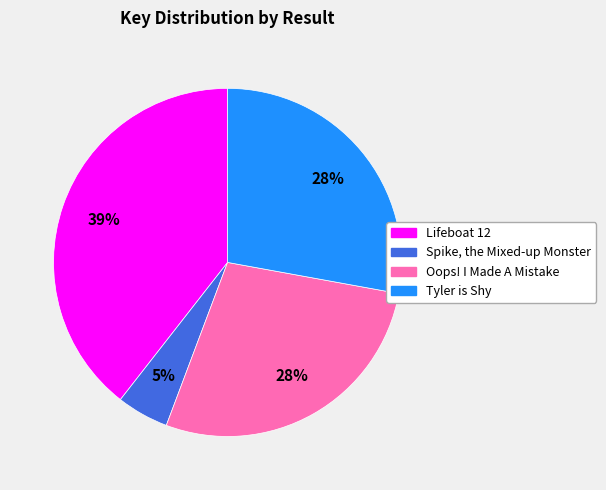

Is there any slice that represents more than half of the pie?

No